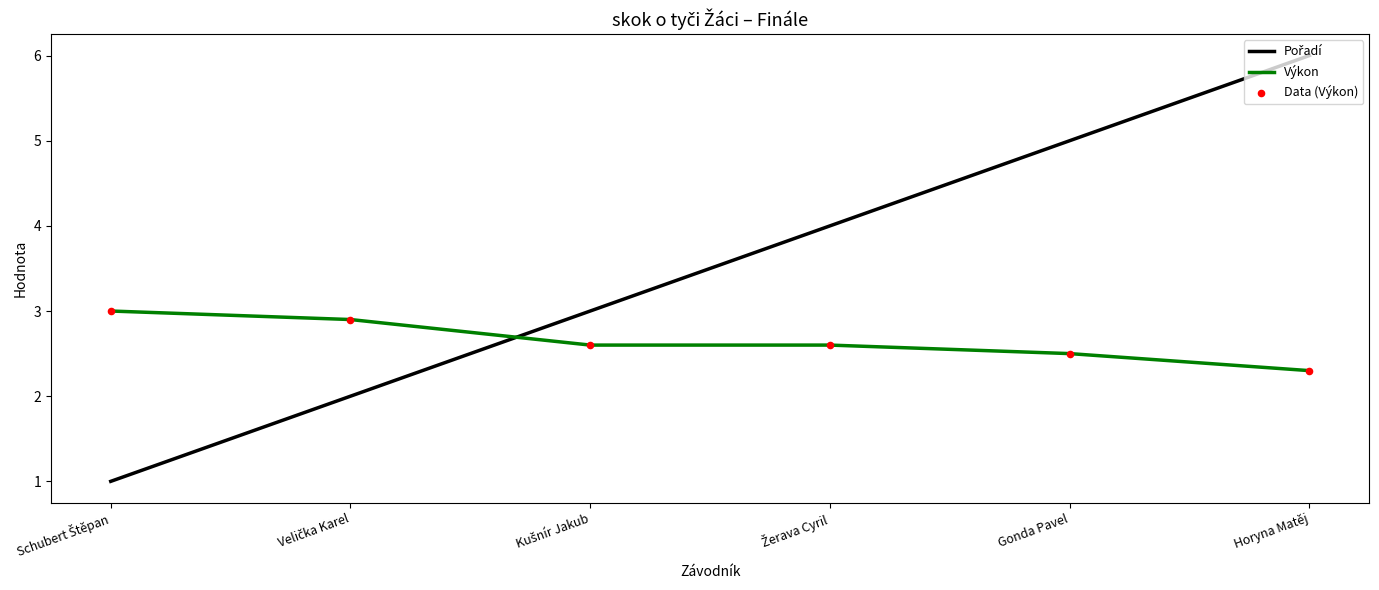

What is the total value across all series at Gonda Pavel?

7.5